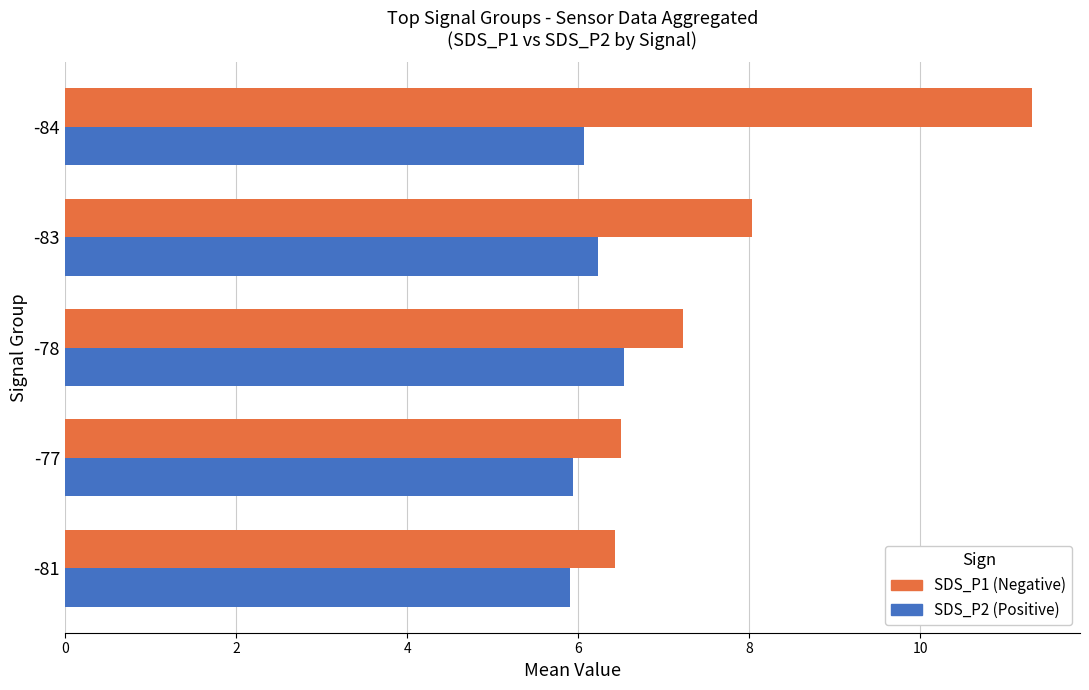

What is the spread (max minus min) of values at -81?

0.5